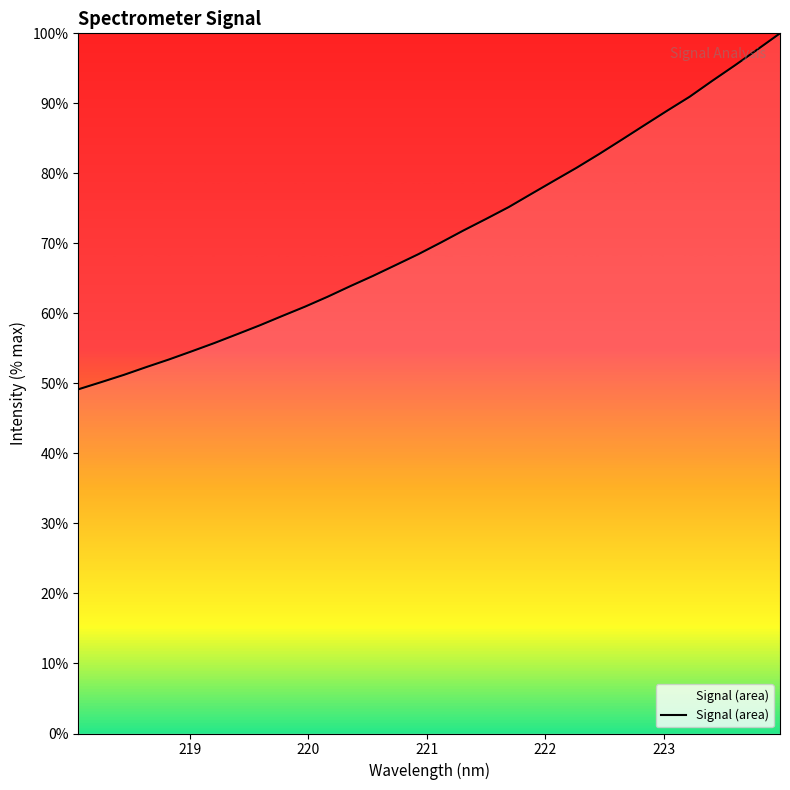

How many lines are shown in the chart?

1